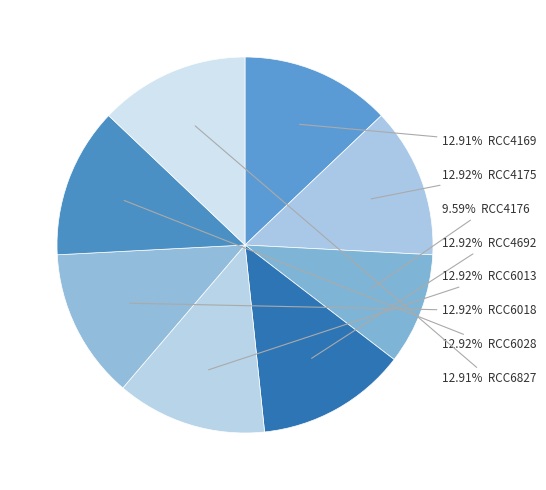

What is the largest slice in the pie chart?

RCC4175